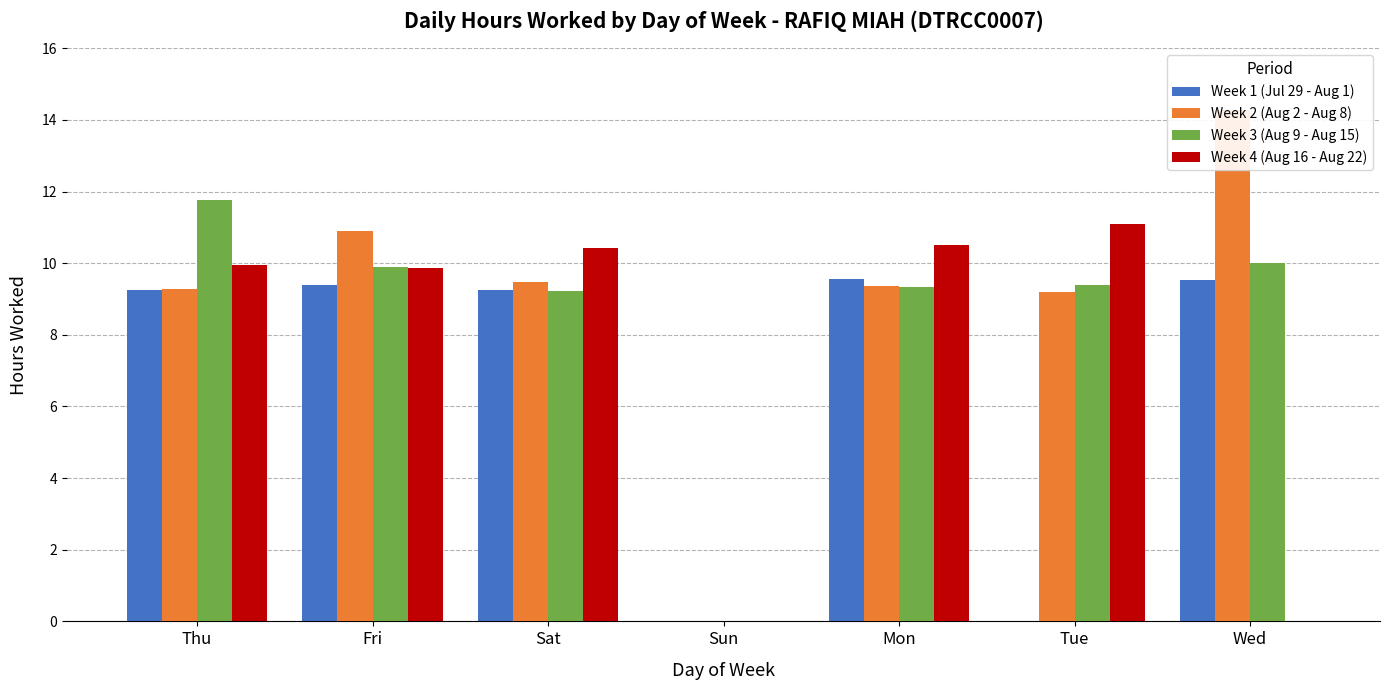

Reading right to left, list all the values displayed in this chart.

Week 1 (Jul 29 - Aug 1): 9.5	0.0	9.6	0.0	9.3	9.4	9.2
Week 2 (Aug 2 - Aug 8): 14.3	9.2	9.4	0.0	9.5	10.9	9.3
Week 3 (Aug 9 - Aug 15): 10.0	9.4	9.3	0.0	9.2	9.9	11.8
Week 4 (Aug 16 - Aug 22): 0.0	11.1	10.5	0.0	10.4	9.9	9.9